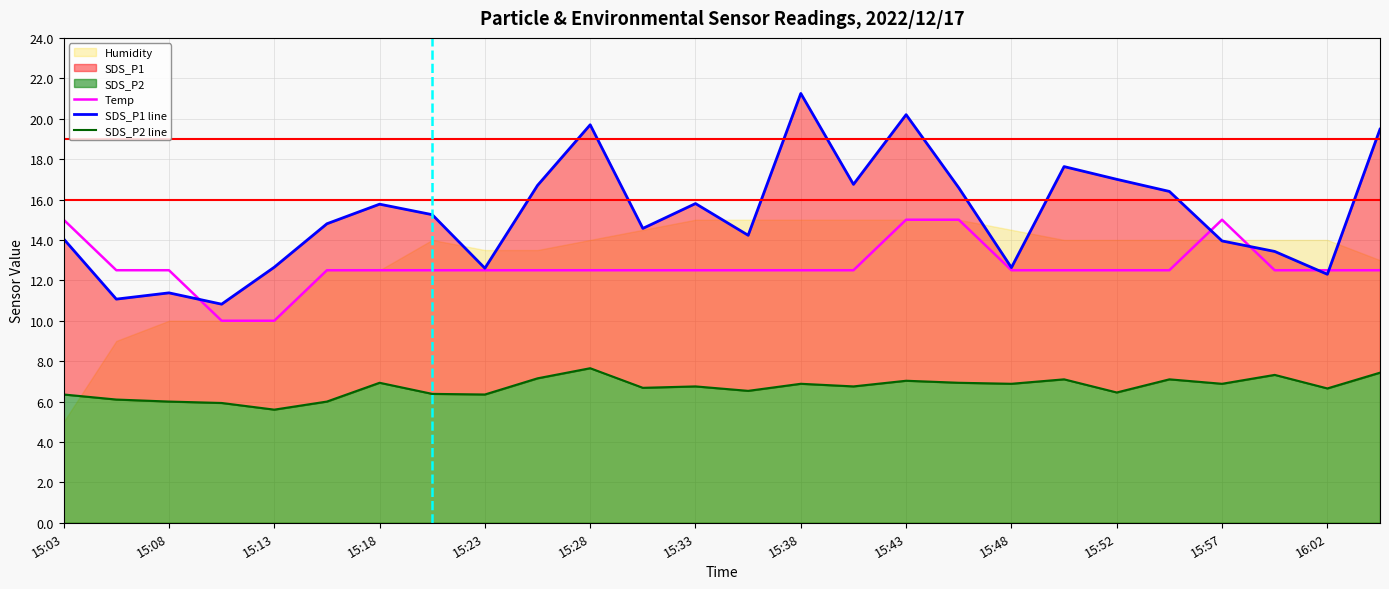

List the series in order of their overall mean, lowest first.

SDS_P2 line, Temp, SDS_P1 line